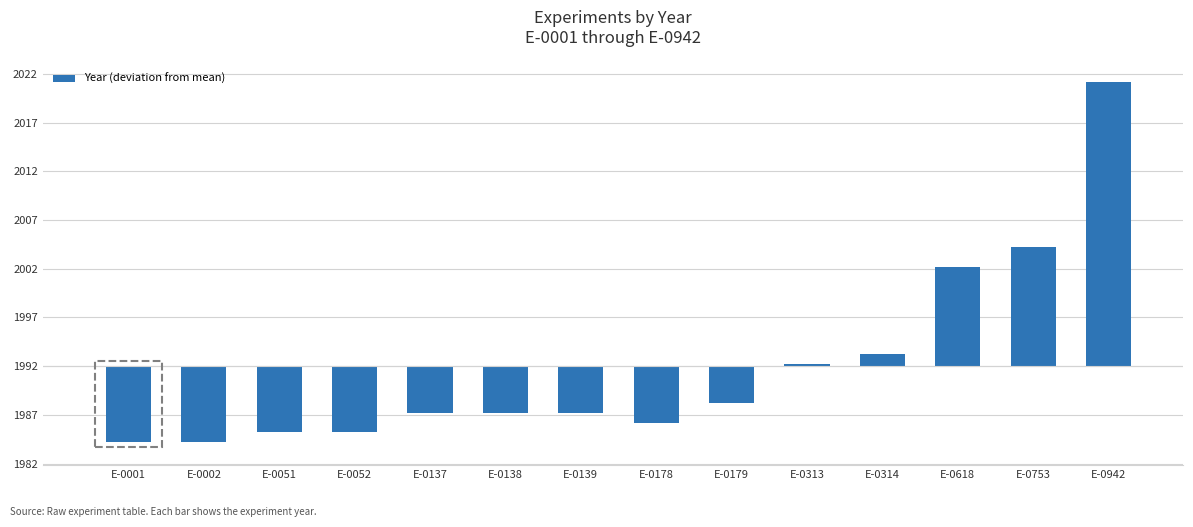

List the labels in order of value, largest first.

E-0942, E-0753, E-0618, E-0314, E-0313, E-0179, E-0137, E-0138, E-0139, E-0178, E-0051, E-0052, E-0001, E-0002